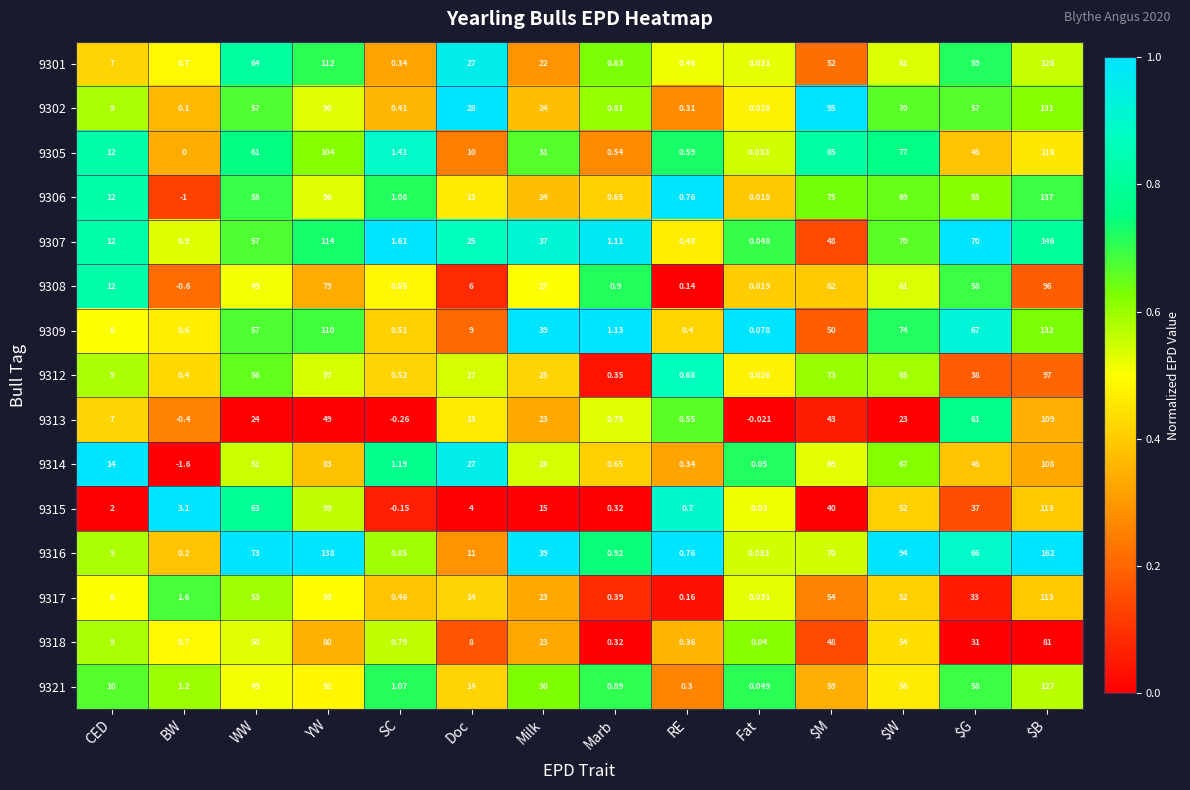

At which category is the sum across all series the highest?

$B